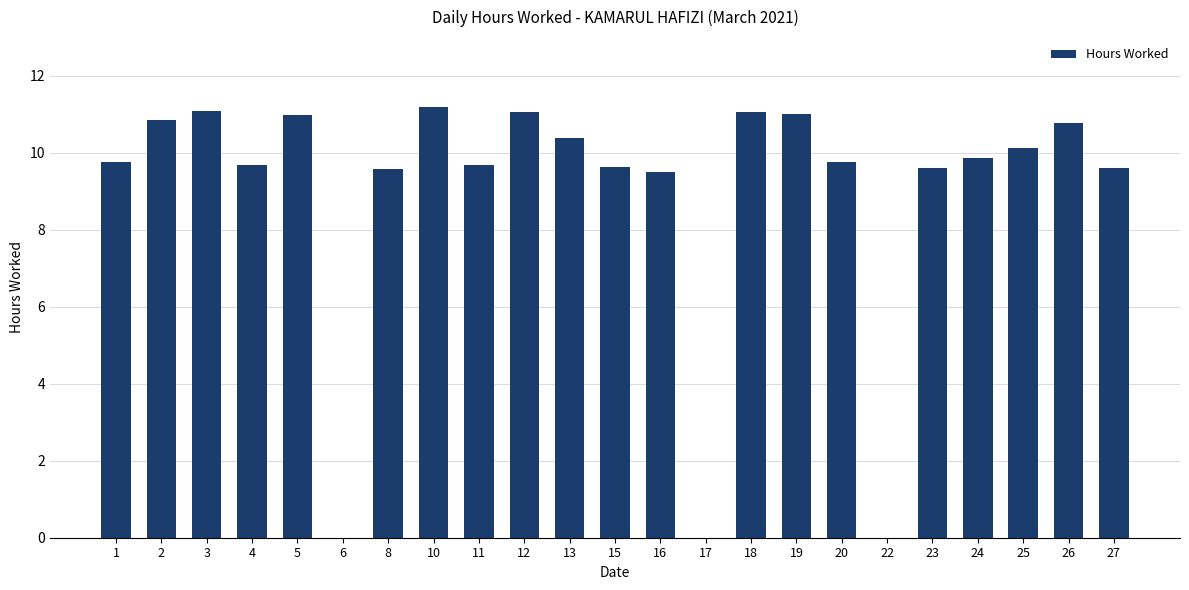

True or false: the data shows 9.8 at 20.

True